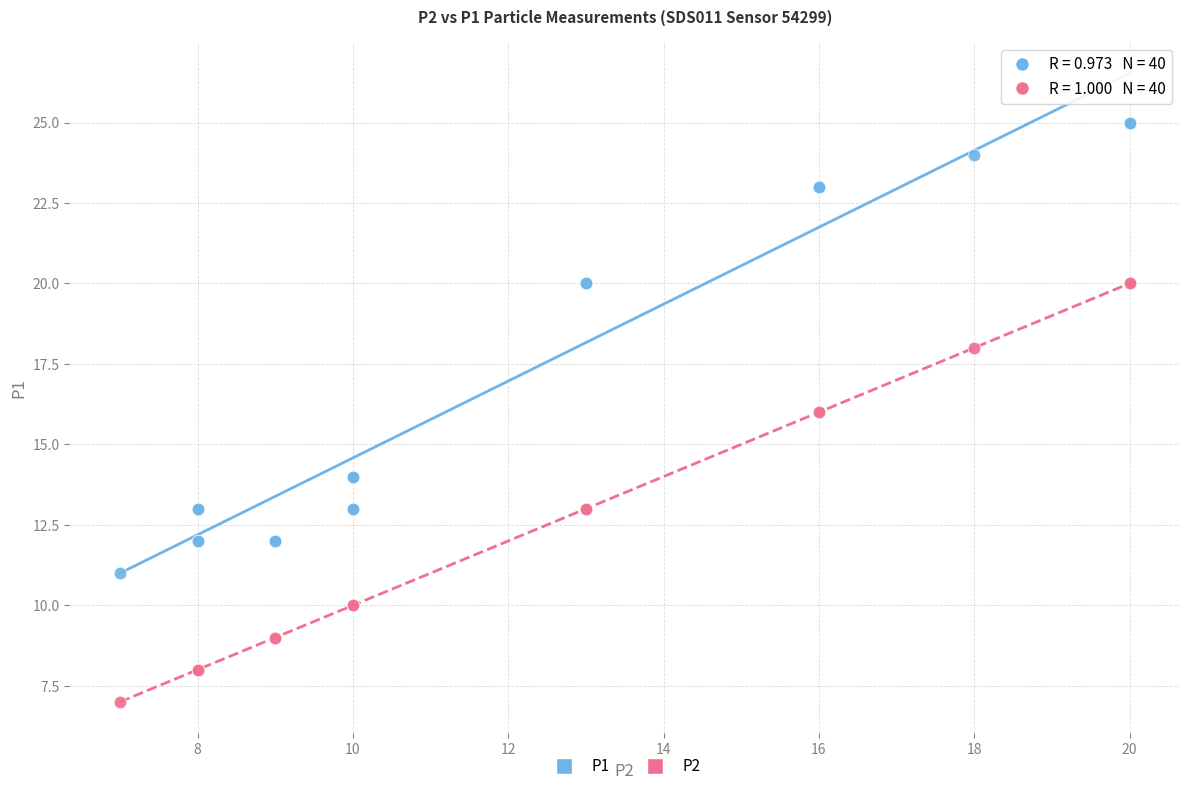

Which series contains the lowest Y value?

P2